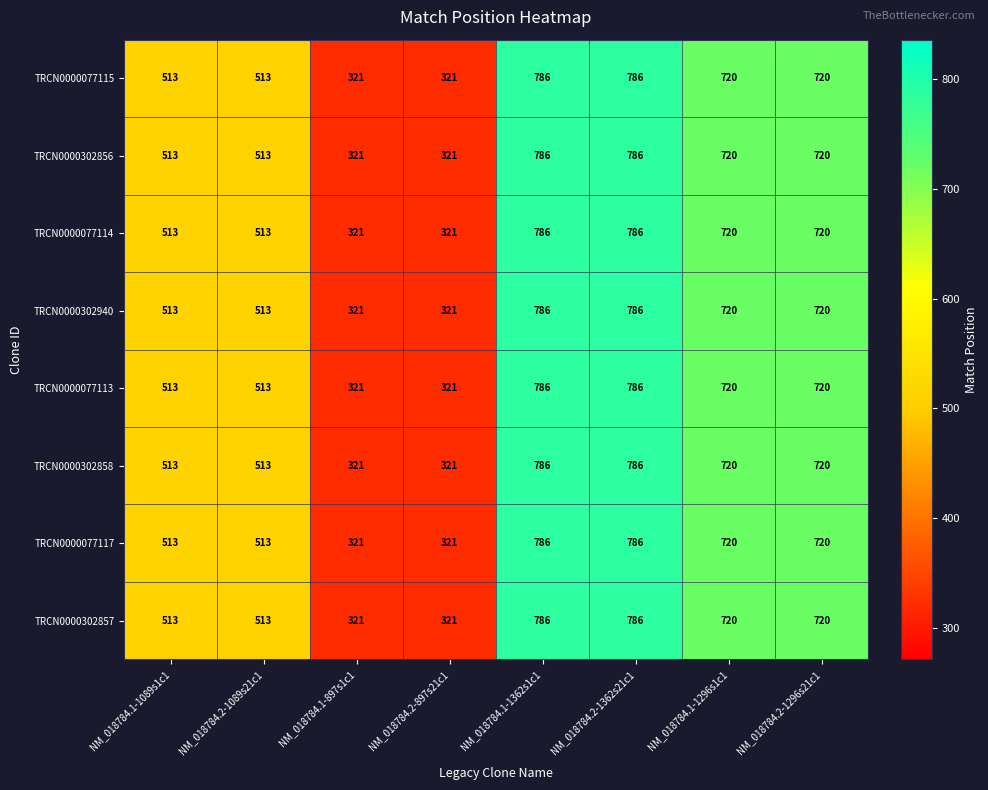

The TRCN0000302856 series shows 321 at NM_018784.1-897s1c1. True or false?

True